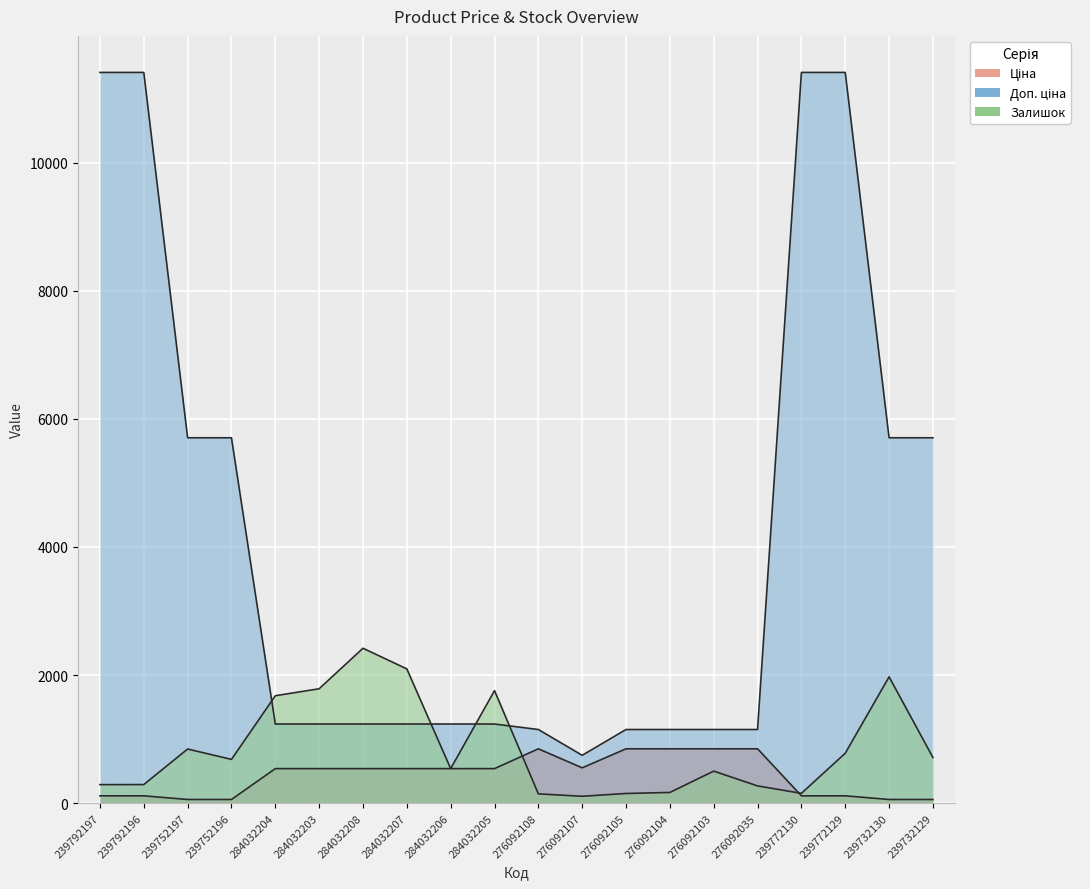

Reading left to right, what are all the values shown in this chart?

Ціна: 114.1	114.1	57.0	57.0	539.0	539.0	539.0	539.0	539.0	539.0	848.4	551.5	848.4	848.4	848.4	848.4	114.1	114.1	57.0	57.0
Доп. ціна: 11410.0	11410.0	5705.0	5705.0	1235.4	1235.4	1235.4	1235.4	1235.4	1235.4	1149.7	747.0	1149.7	1149.7	1149.7	1149.7	11410.0	11410.0	5705.0	5705.0
Залишок: 289.0	290.0	845.0	683.0	1677.0	1786.0	2419.0	2096.0	539.0	1757.0	145.0	107.0	151.0	167.0	500.0	269.0	153.0	779.0	1972.0	713.0